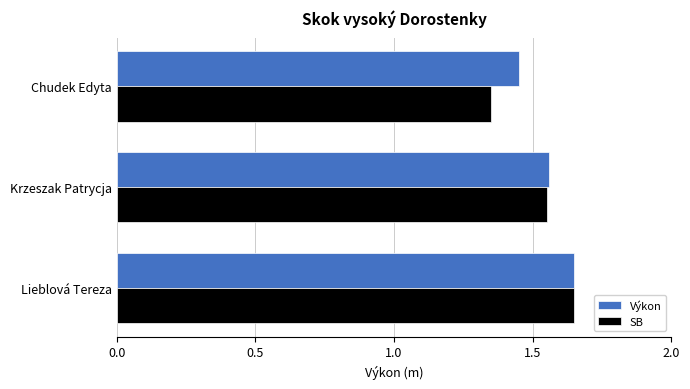

Which series has the widest spread of values?

SB